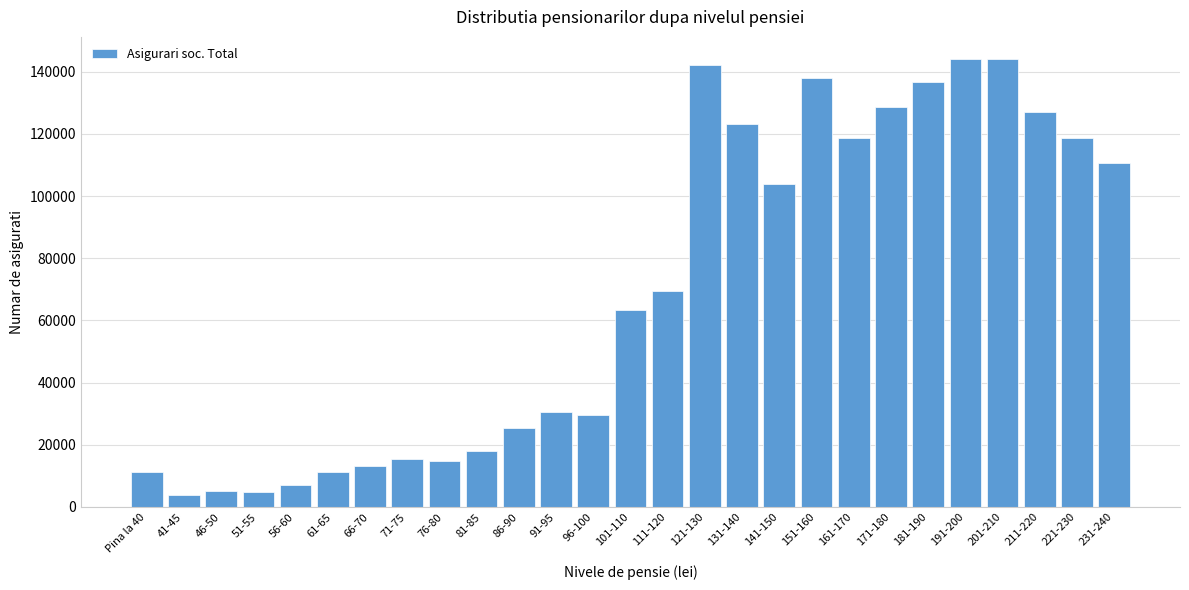

What is the label of the 10th bar from the right?

141-150